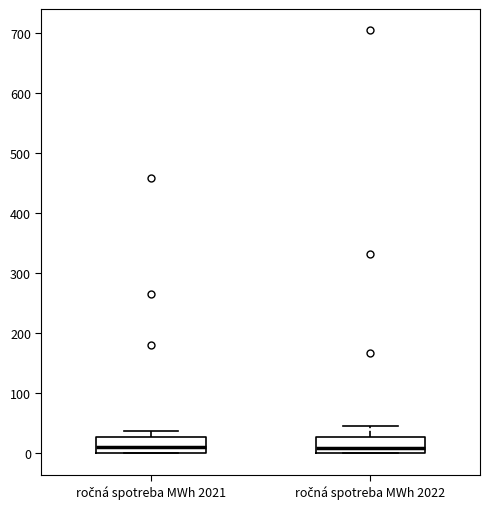

Reading left to right, read every box against the y-axis: the position of its median line, the range the box covers, and the ends of its whiskers. The values are not printed on the chart, so give them approximately, as read against the axis.

ročná spotreba MWh 2021: median 10, box 0 to 30, whiskers 0 to 40
ročná spotreba MWh 2022: median 10, box 0 to 30, whiskers 0 to 50